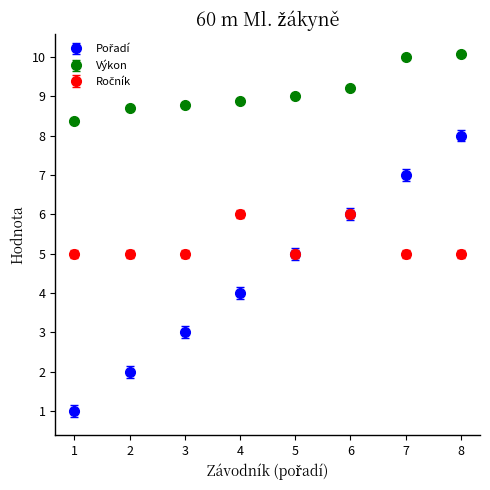

What is the greatest value displayed?

10.1